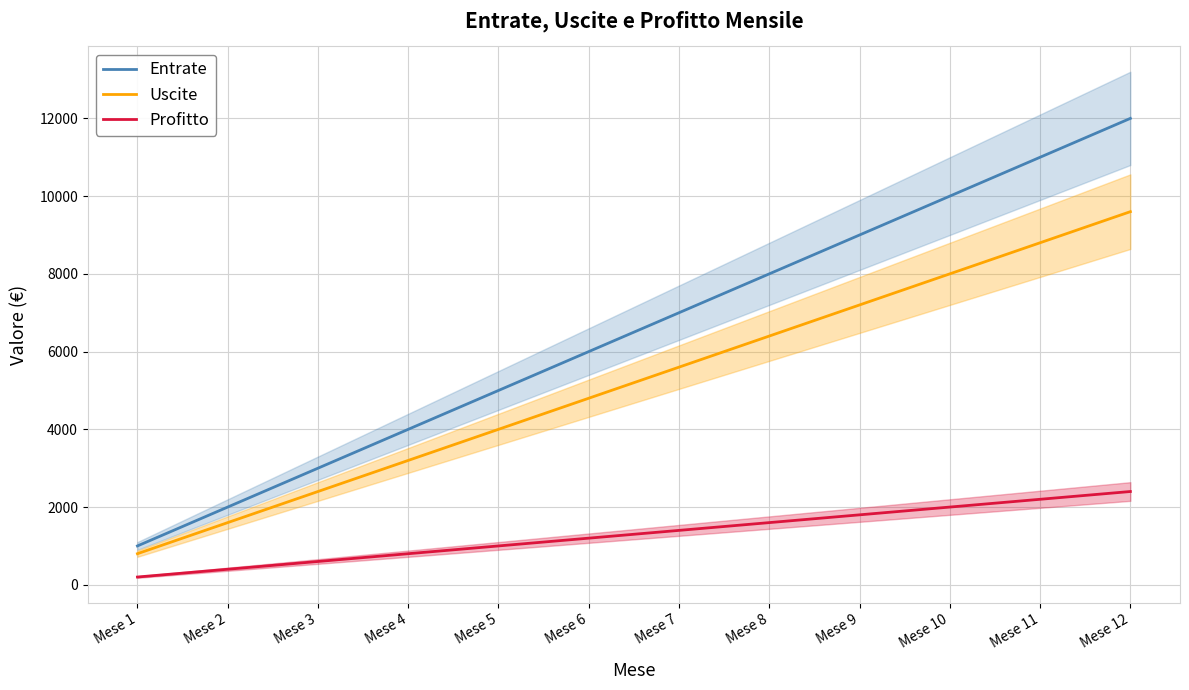

Reading left to right, transcribe all the data shown in this chart.

Entrate: Mese 1=1000	Mese 2=2000	Mese 3=3000	Mese 4=4000	Mese 5=5000	Mese 6=6000	Mese 7=7000	Mese 8=8000	Mese 9=9000	Mese 10=10000	Mese 11=11000	Mese 12=12000
Uscite: Mese 1=800	Mese 2=1600	Mese 3=2400	Mese 4=3200	Mese 5=4000	Mese 6=4800	Mese 7=5600	Mese 8=6400	Mese 9=7200	Mese 10=8000	Mese 11=8800	Mese 12=9600
Profitto: Mese 1=200	Mese 2=400	Mese 3=600	Mese 4=800	Mese 5=1000	Mese 6=1200	Mese 7=1400	Mese 8=1600	Mese 9=1800	Mese 10=2000	Mese 11=2200	Mese 12=2400